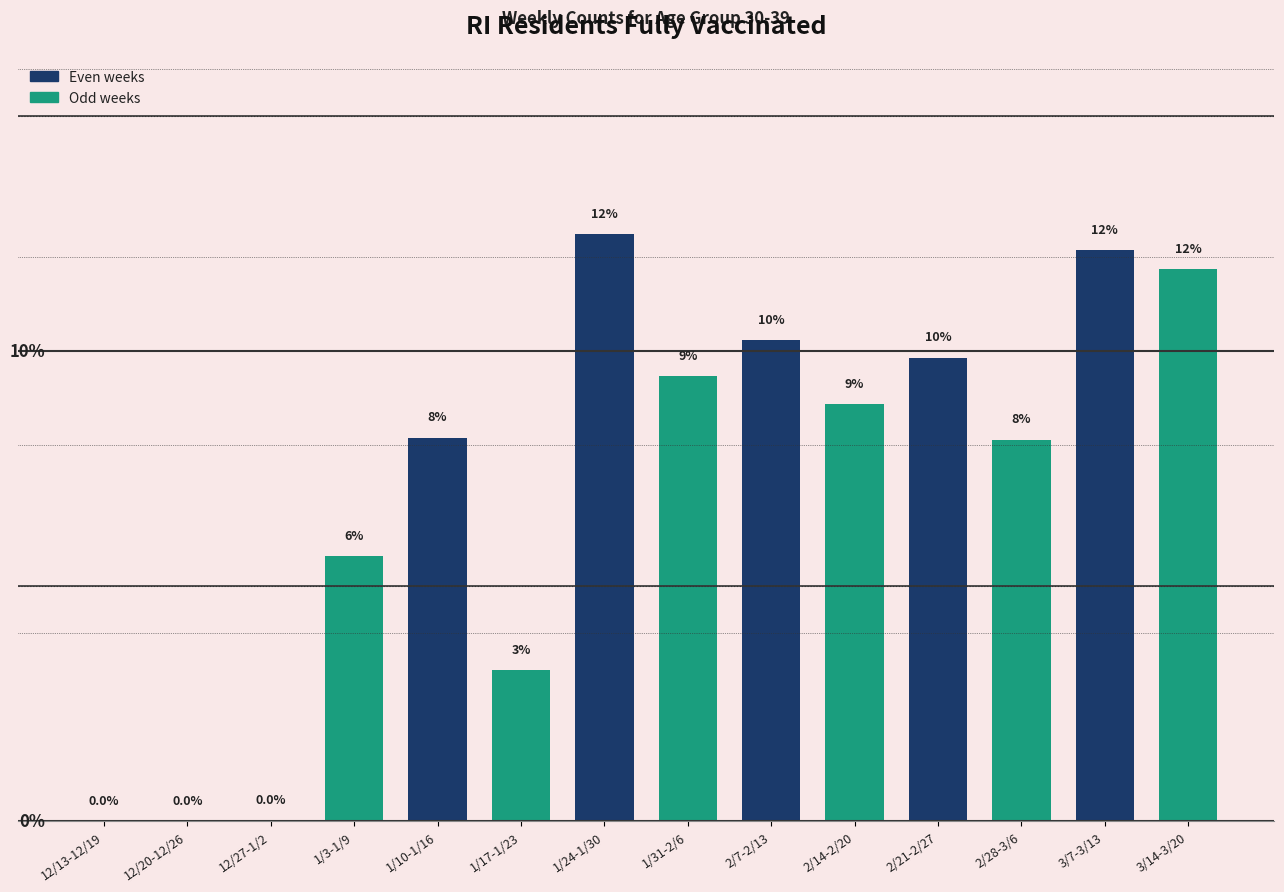

Are the bars horizontal?

No